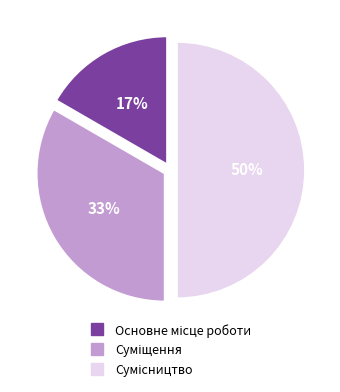

Count the number of slices in the pie.

3